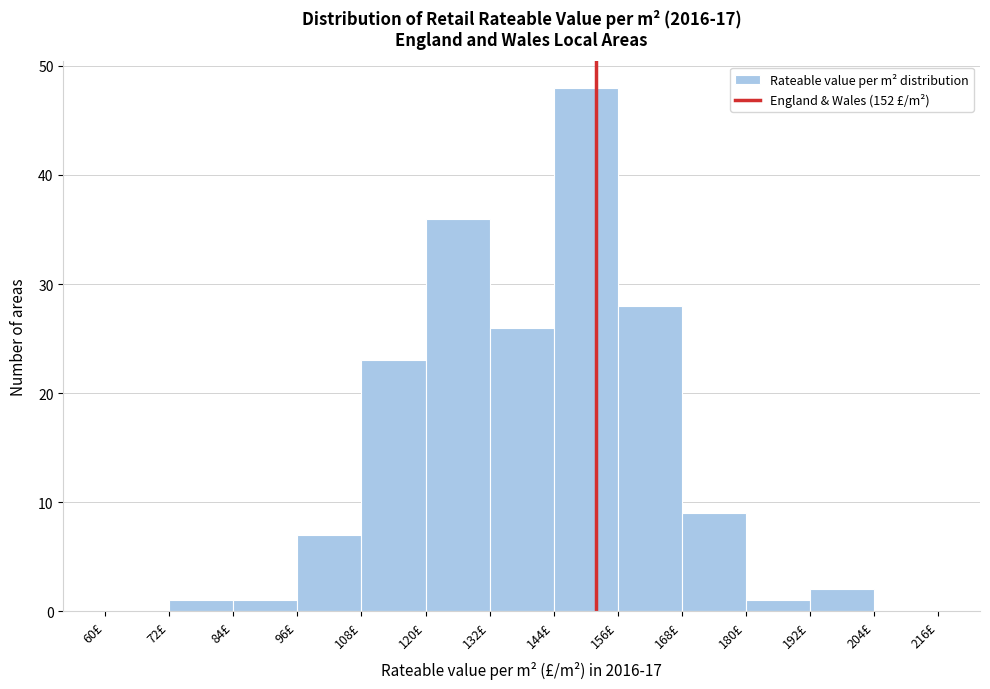

Reading left to right, list every bar in this chart as the range it spans on the x-axis followed by its height. The values are not printed on the chart, so give them approximately, as read against the axis.

60 to 72: 0
72 to 84: 1
84 to 96: 1
96 to 108: 7
108 to 120: 23
120 to 132: 36
132 to 144: 26
144 to 156: 48
156 to 168: 28
168 to 180: 9
180 to 192: 1
192 to 204: 2
204 to 216: 0